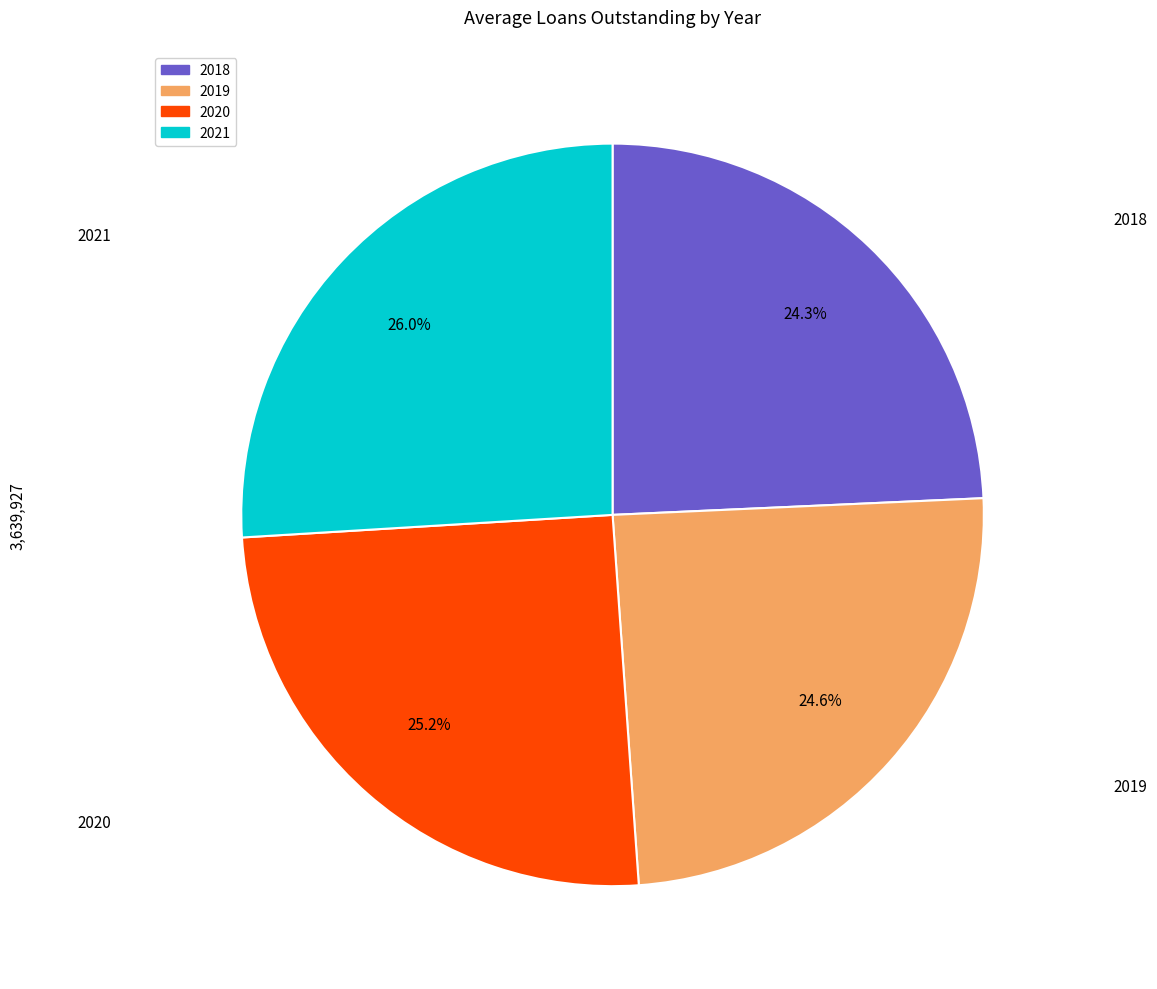

Is 2021 the majority of the pie?

No